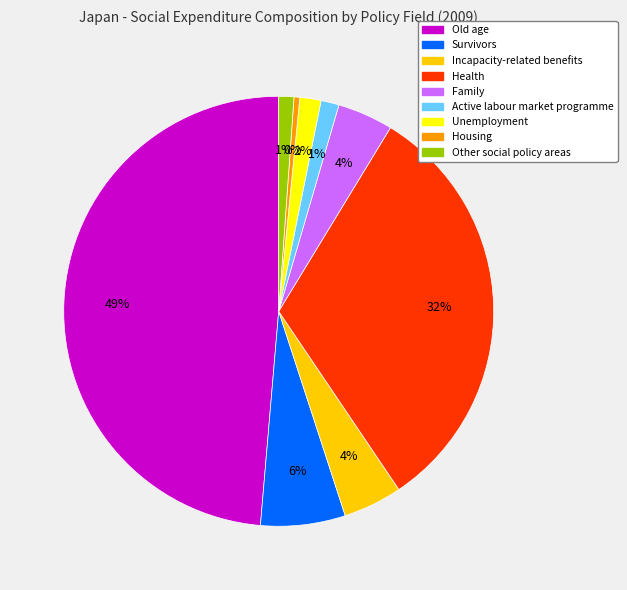

What percentage is the Active labour market programme slice, to the nearest percent?

1%